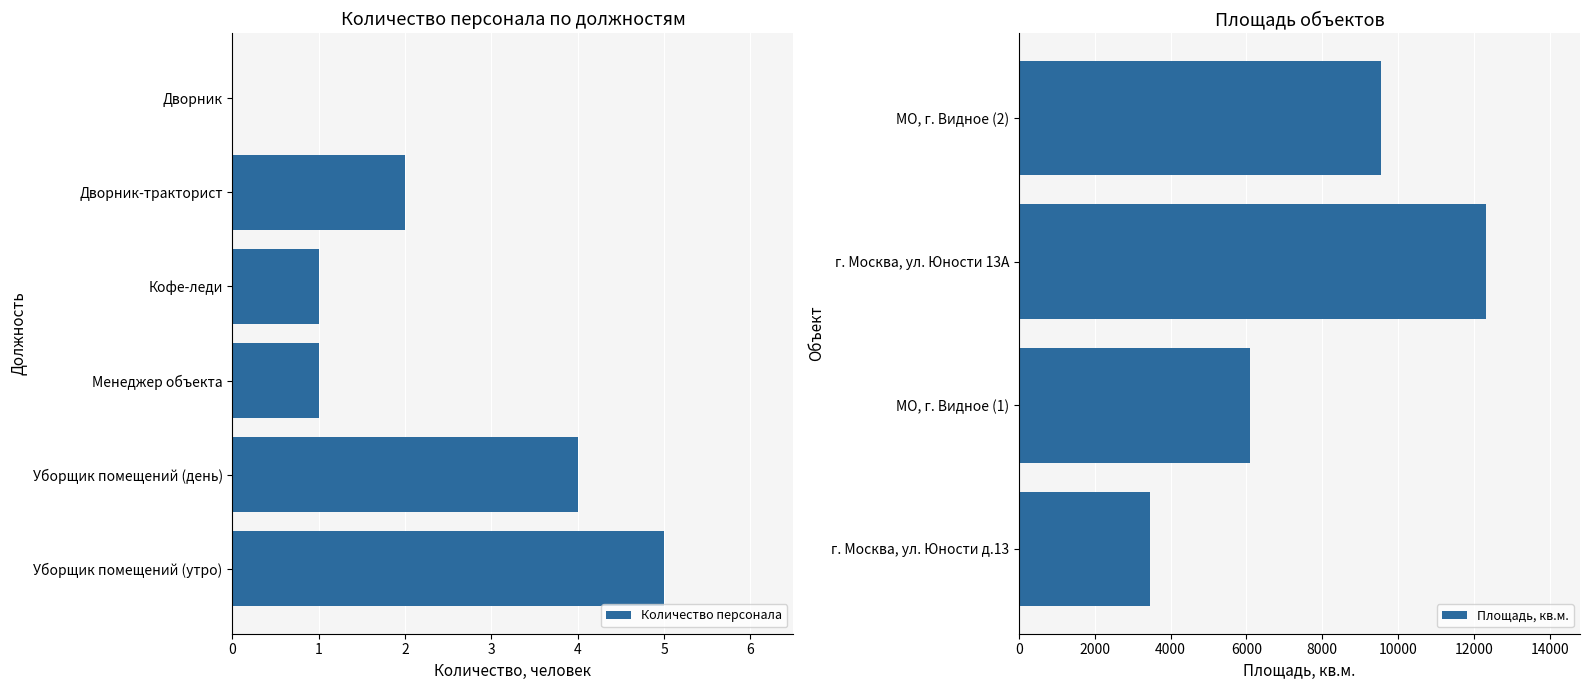

What is the change in value from Уборщик помещений (утро) to Менеджер объекта?

-4